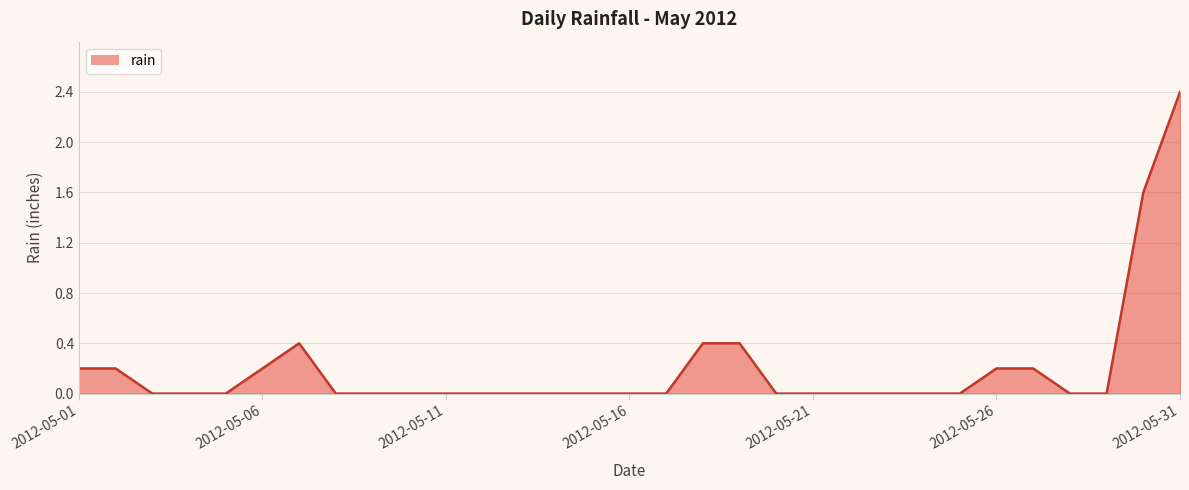

What is the greatest value displayed?

2.4